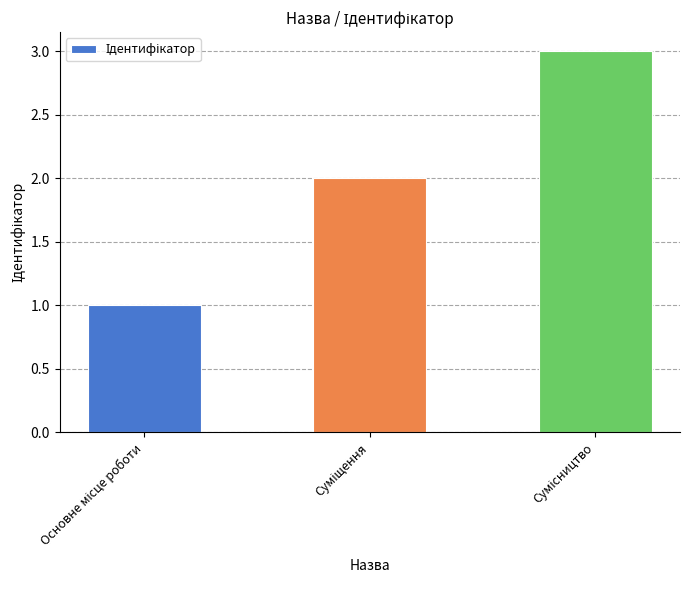

What is the maximum value shown in the chart?

3